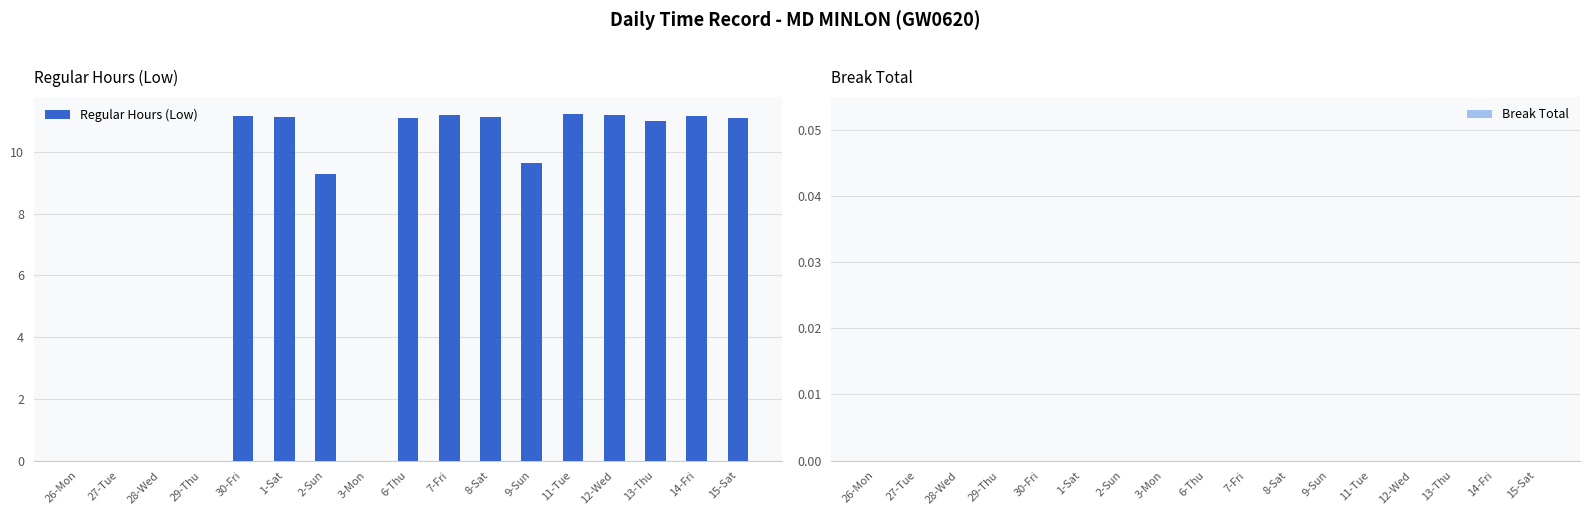

The value at 8-Sat is 16.9. True or false?

False